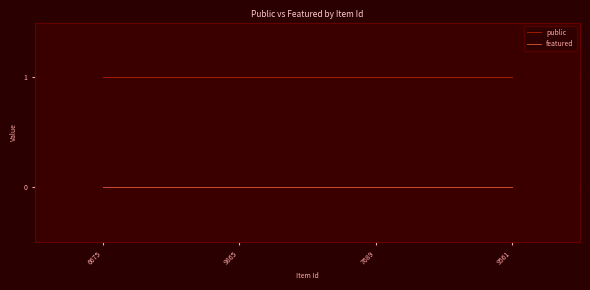

True or false: featured and public cross at least once.

False